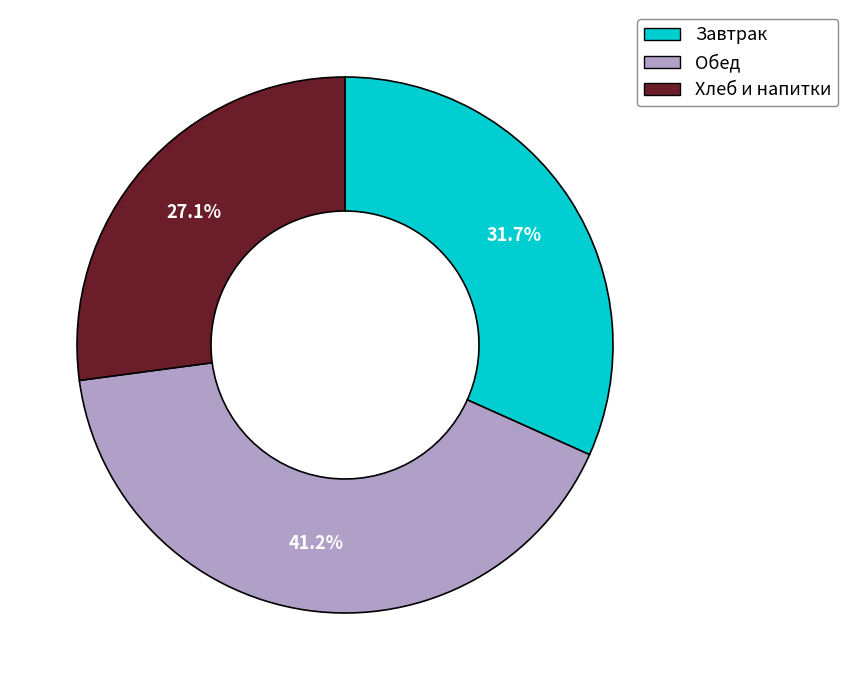

Is Хлеб и напитки the majority of the pie?

No